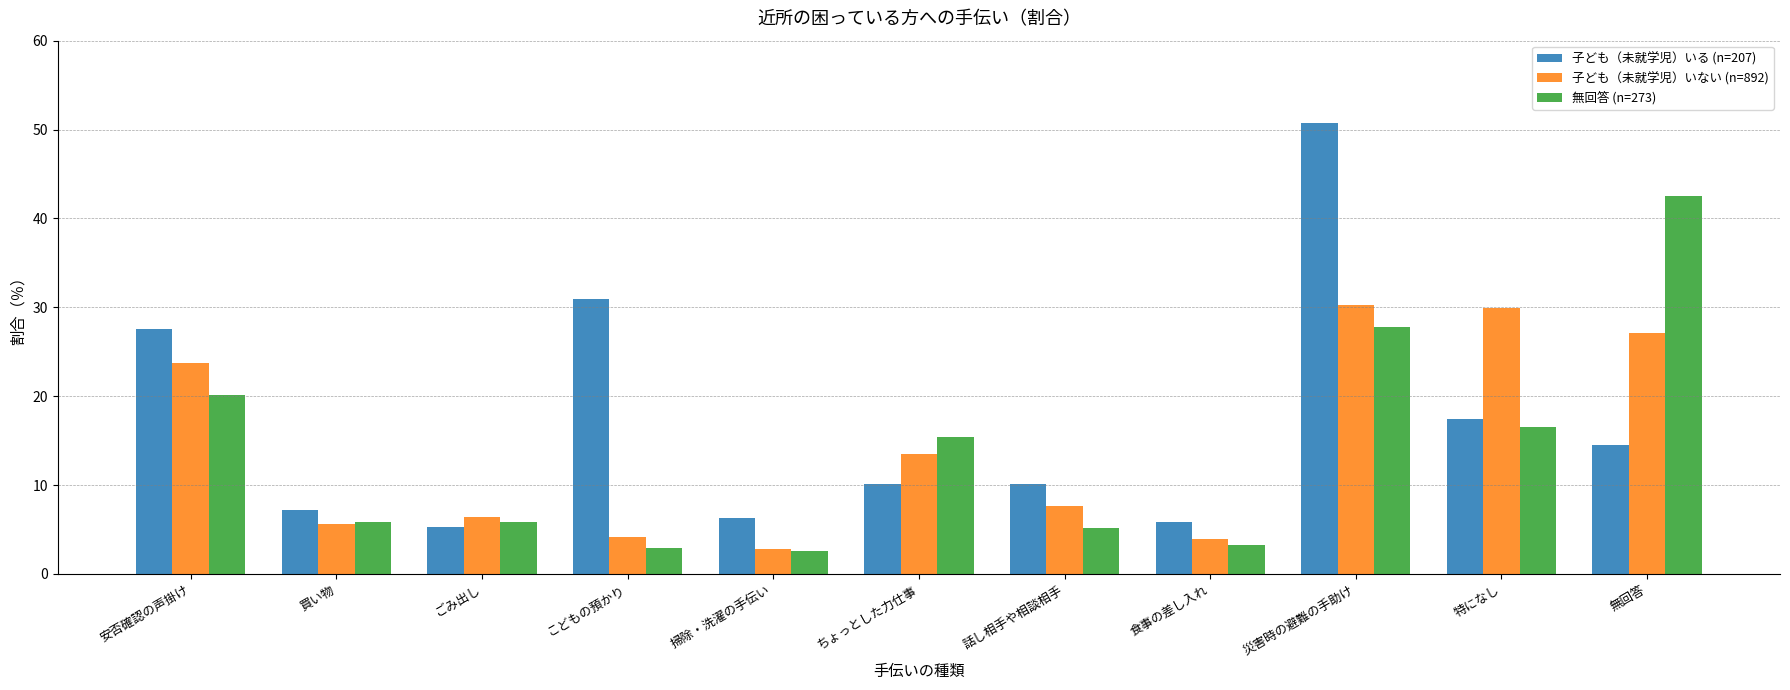

What is the difference between the maximum and minimum values in the 無回答 (n=273) series?

39.9